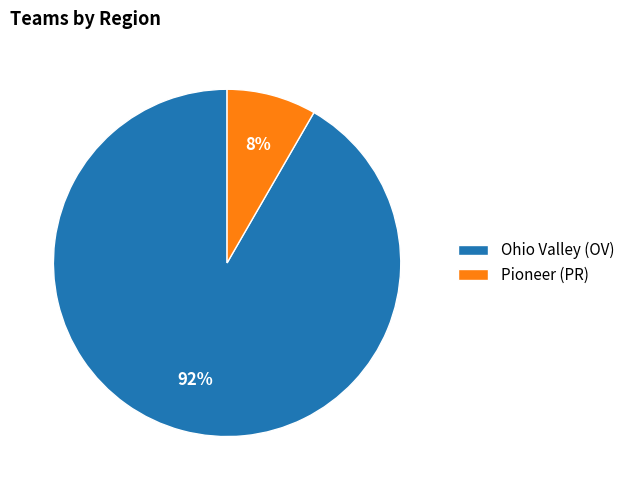

Is the sum of Ohio Valley (OV) and Pioneer (PR) greater than half?

Yes